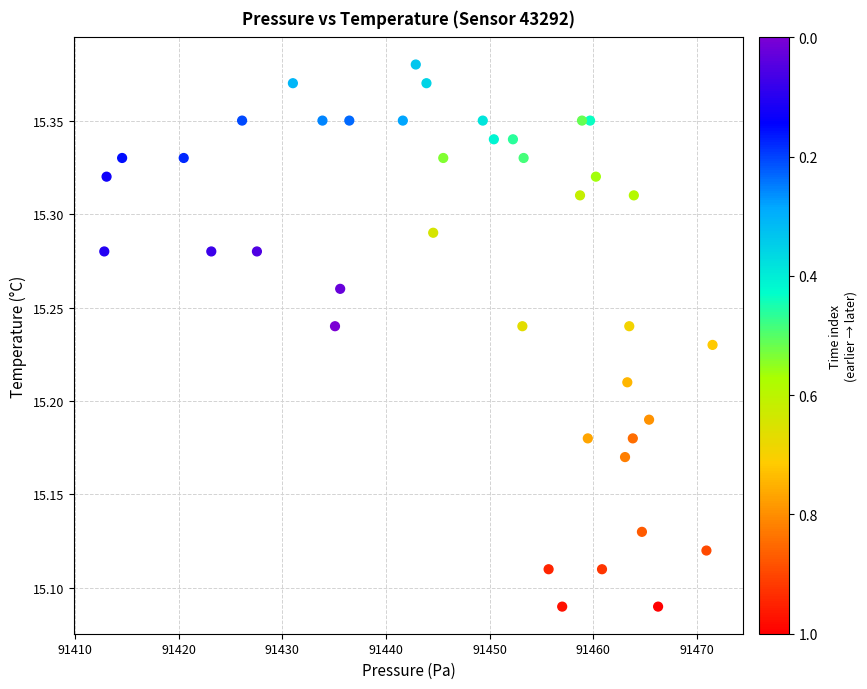

What is the range of Y values (max minus min)?

0.3